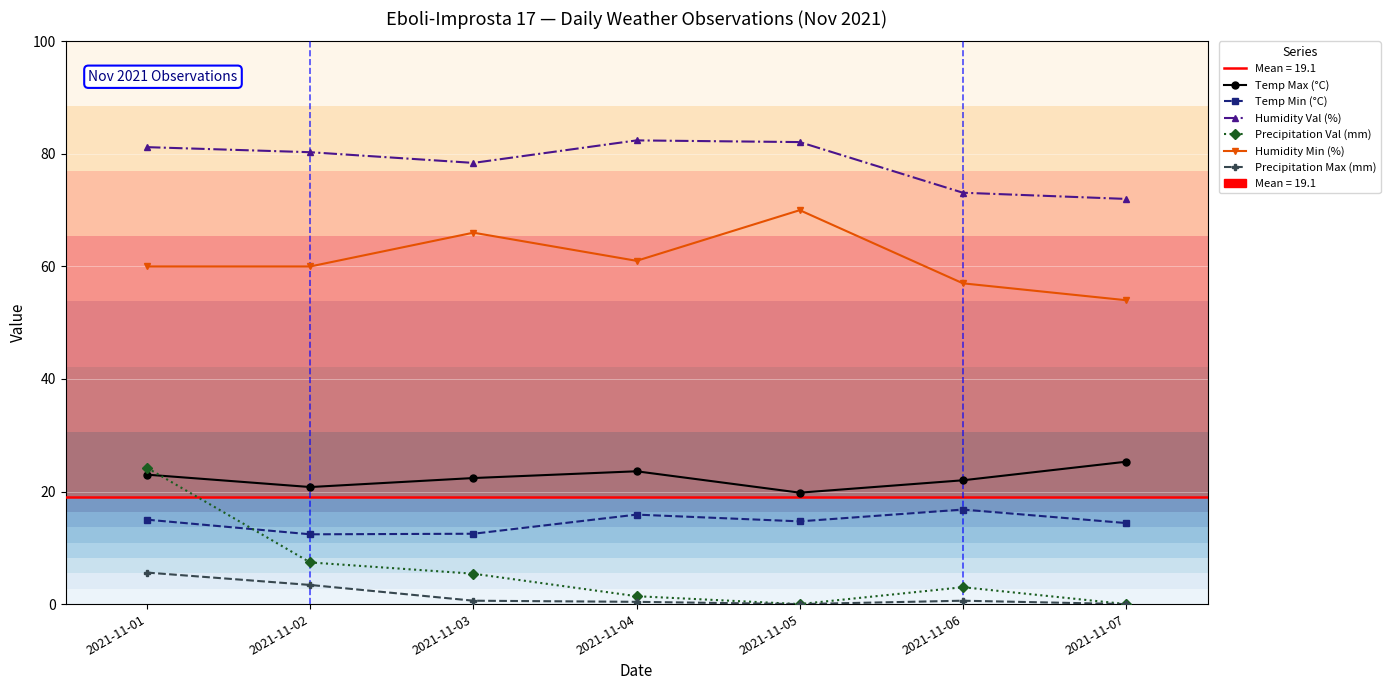

What is the value of the Temp Min (°C) point at the 4th from the left?

15.9